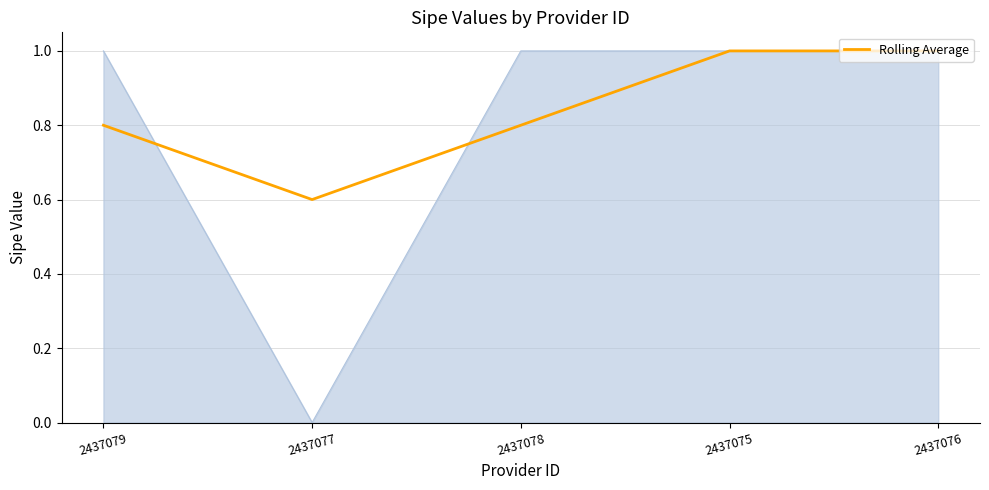

The value at 2437077 is 0.6. True or false?

True